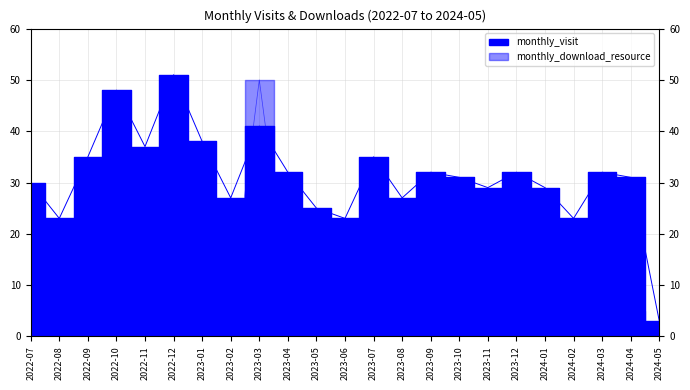

Is it true that monthly_download_resource equals 16 at 2023-03?

False